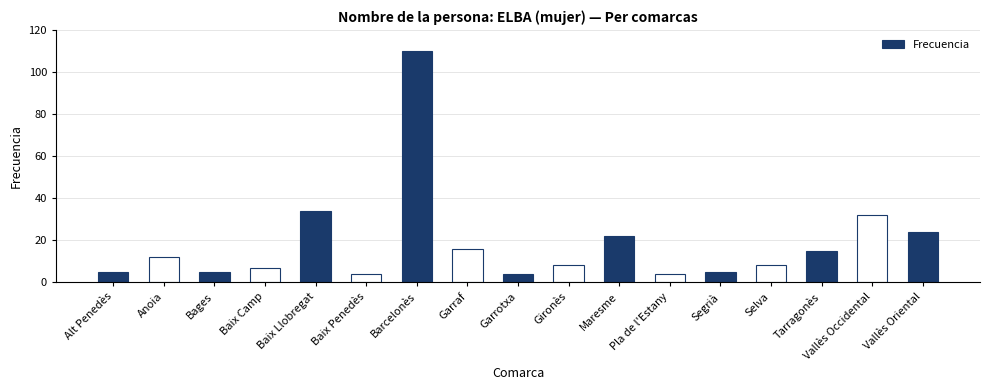

What is the maximum value shown in the chart?

110